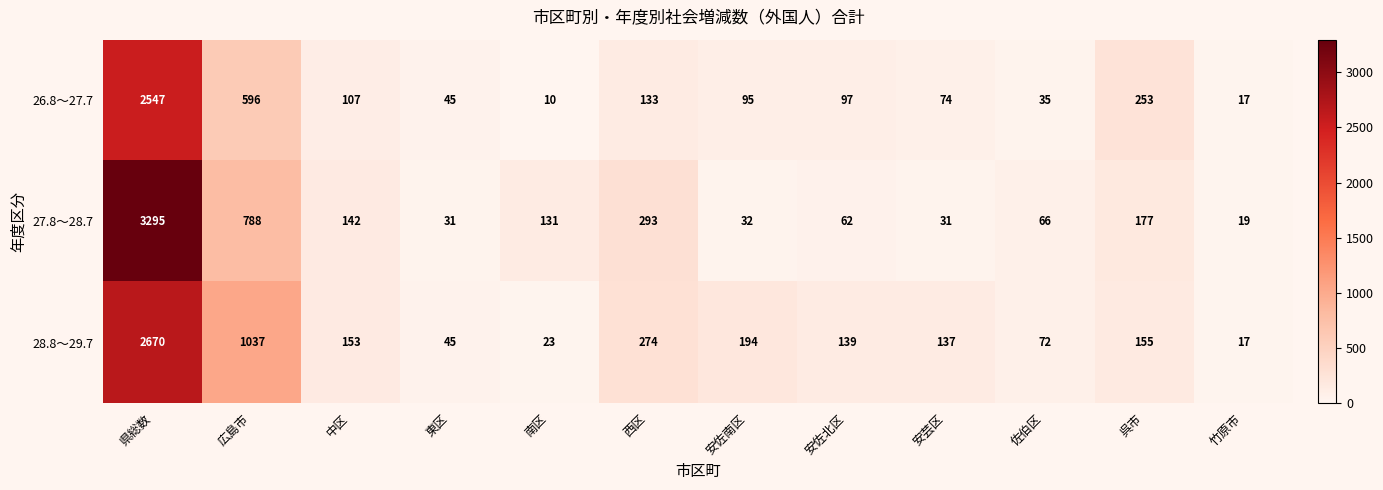

At which category does the chart reach its minimum across all series?

南区